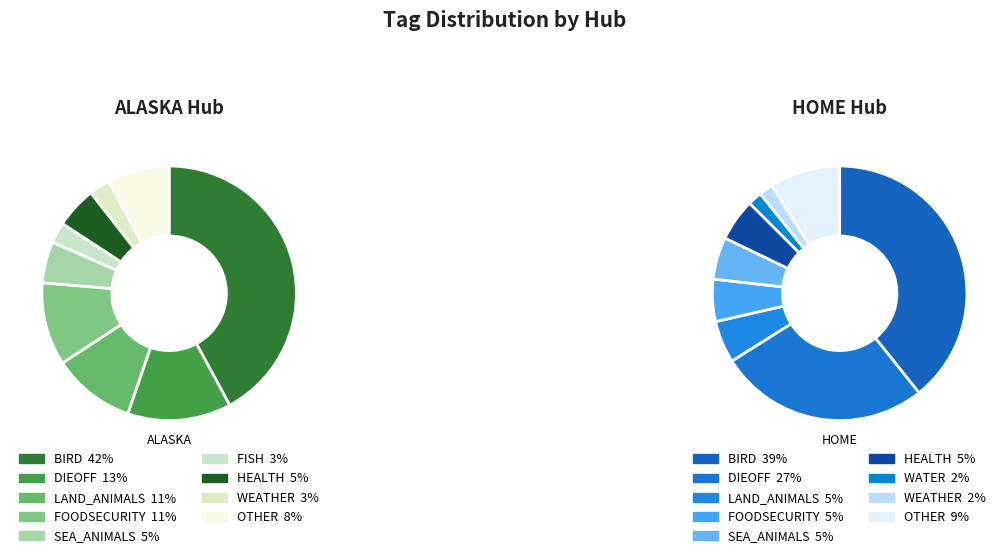

Which slice is the largest?

BIRD